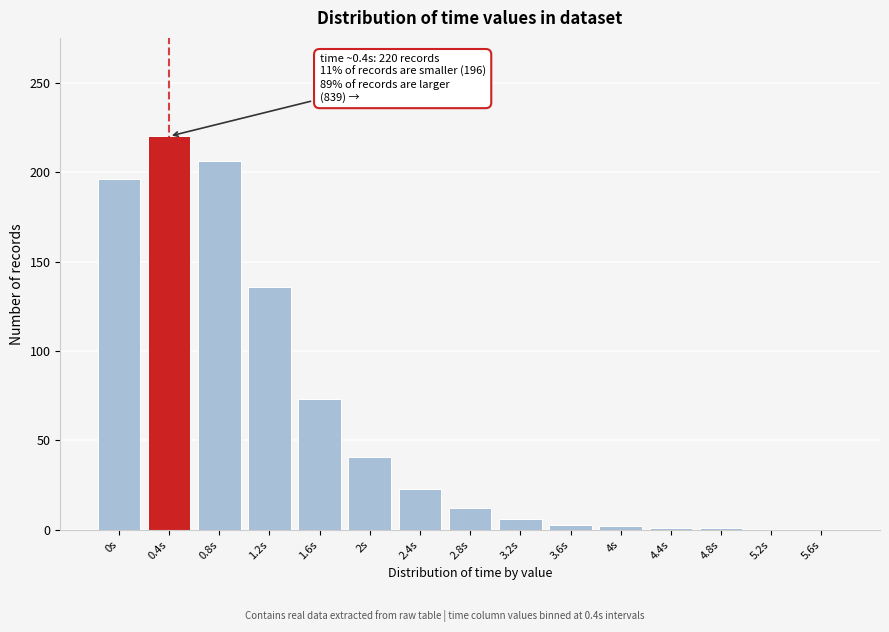

The value at 2.4s is 38. True or false?

False